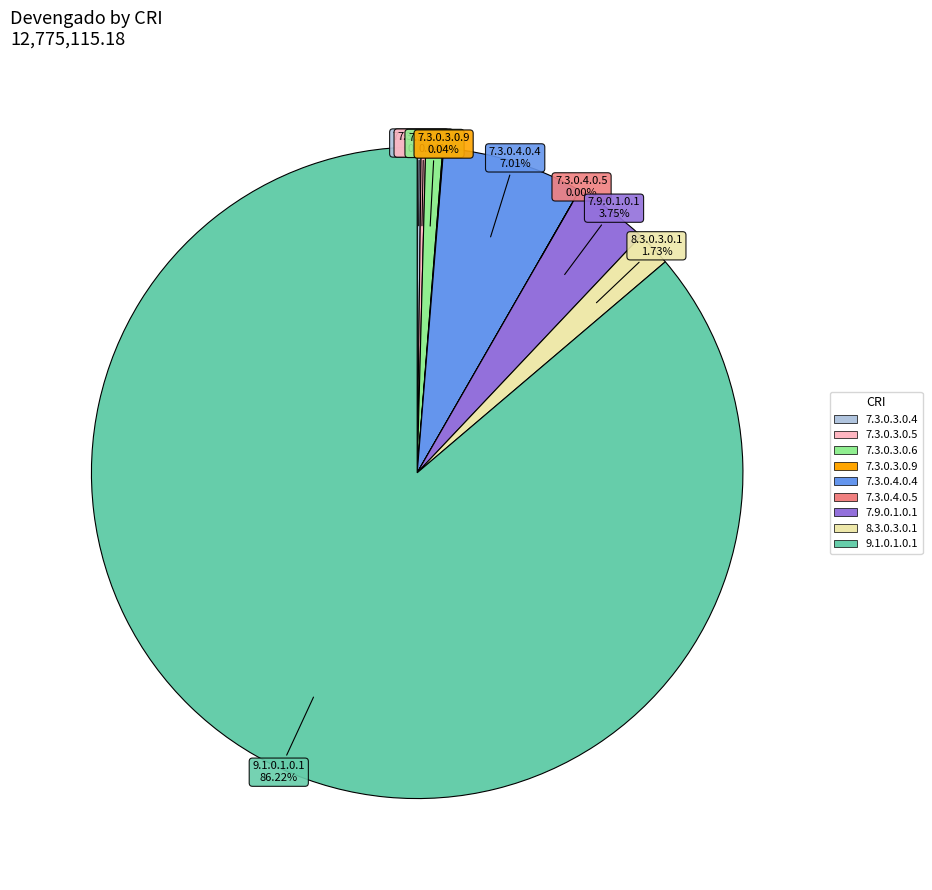

Which slice is the largest?

9.1.0.1.0.1